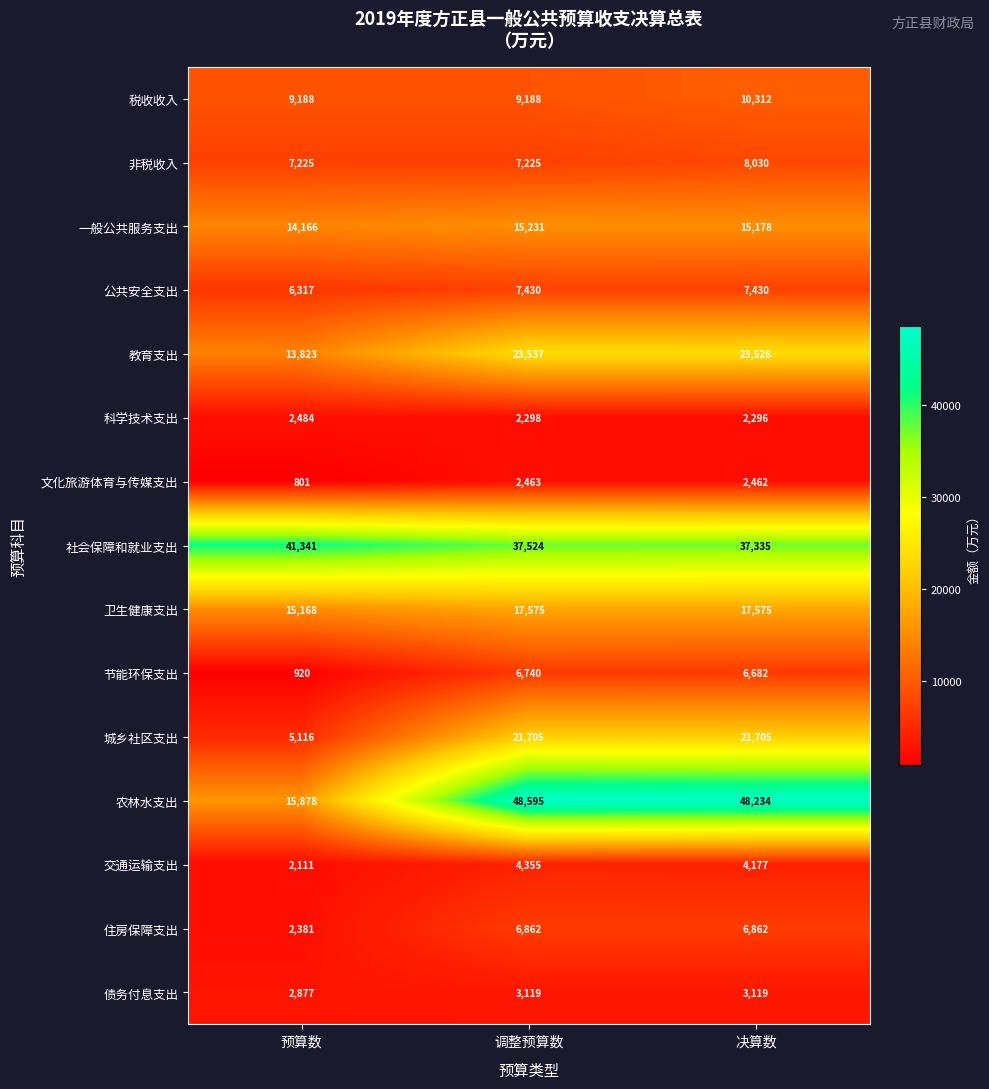

Which series has the largest range (max minus min)?

农林水支出